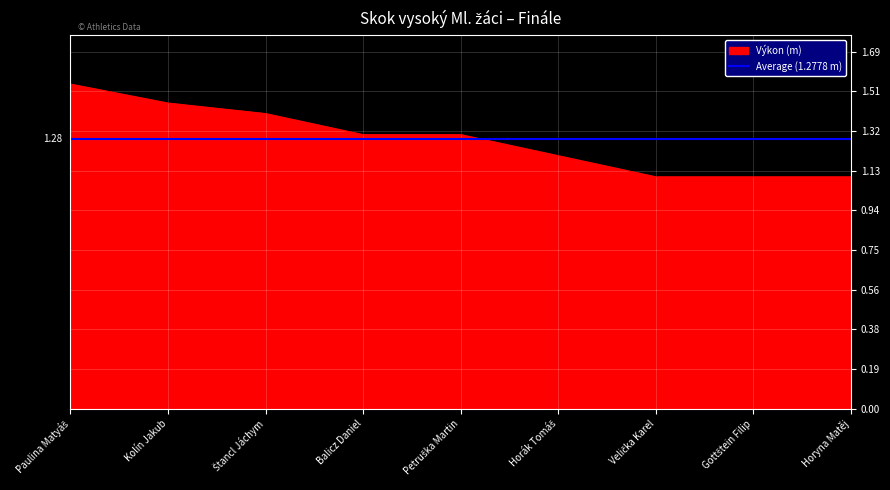

Is it true that the value at Horák Tomáš is 0.6?

False